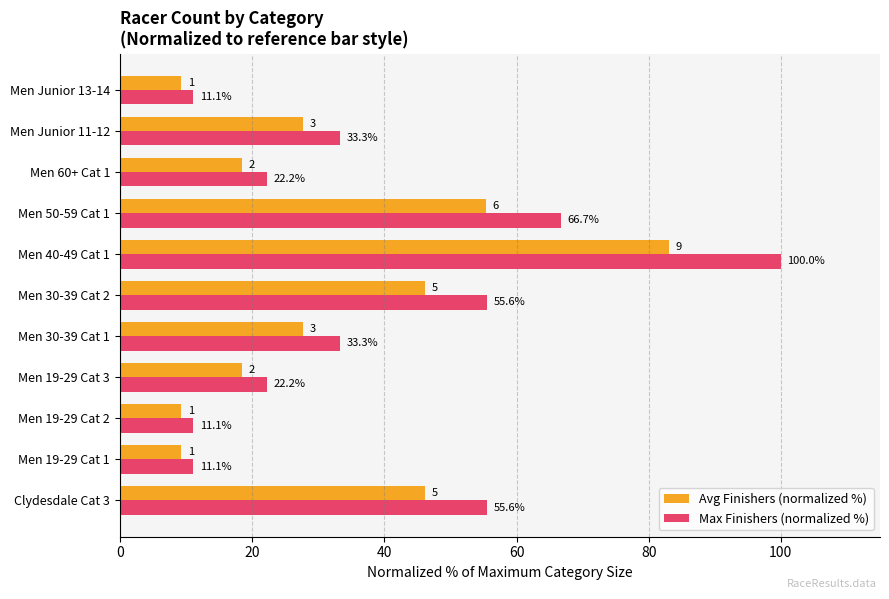

Which series changed the most between Men 30-39 Cat 2 and Men Junior 13-14?

Max Finishers (normalized %)